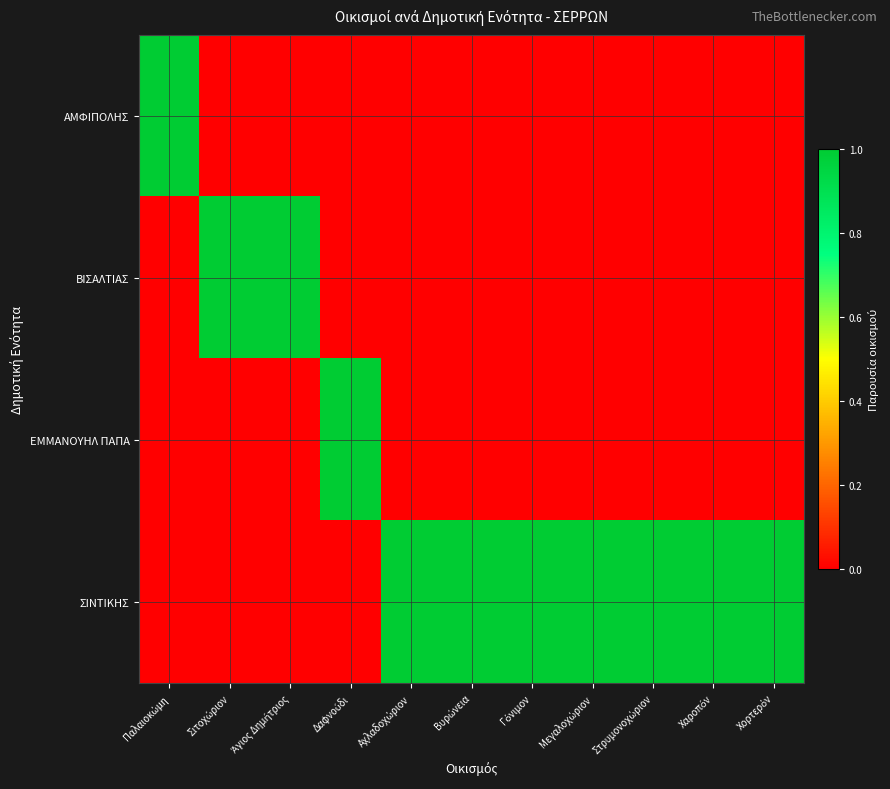

Reading left to right, transcribe all the data shown in this chart.

ΑΜΦΙΠΟΛΗΣ: Παλαιοκώμη=1	Σιτοχώριον=0	Άγιος Δημήτριος=0	Δαφνούδι=0	Αχλαδοχώριον=0	Βυρώνεια=0	Γόνιμον=0	Μεγαλοχώριον=0	Στρυμονοχώριον=0	Χαροπόν=0	Χορτερόν=0
ΒΙΣΑΛΤΙΑΣ: Παλαιοκώμη=0	Σιτοχώριον=1	Άγιος Δημήτριος=1	Δαφνούδι=0	Αχλαδοχώριον=0	Βυρώνεια=0	Γόνιμον=0	Μεγαλοχώριον=0	Στρυμονοχώριον=0	Χαροπόν=0	Χορτερόν=0
ΕΜΜΑΝΟΥΗΛ ΠΑΠΑ: Παλαιοκώμη=0	Σιτοχώριον=0	Άγιος Δημήτριος=0	Δαφνούδι=1	Αχλαδοχώριον=0	Βυρώνεια=0	Γόνιμον=0	Μεγαλοχώριον=0	Στρυμονοχώριον=0	Χαροπόν=0	Χορτερόν=0
ΣΙΝΤΙΚΗΣ: Παλαιοκώμη=0	Σιτοχώριον=0	Άγιος Δημήτριος=0	Δαφνούδι=0	Αχλαδοχώριον=1	Βυρώνεια=1	Γόνιμον=1	Μεγαλοχώριον=1	Στρυμονοχώριον=1	Χαροπόν=1	Χορτερόν=1